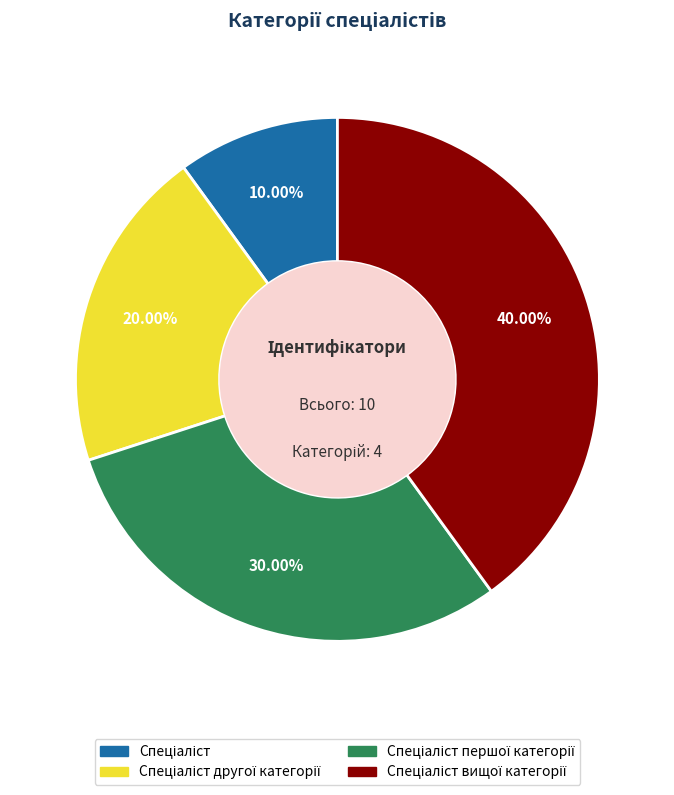

How many slices are in this pie chart?

4